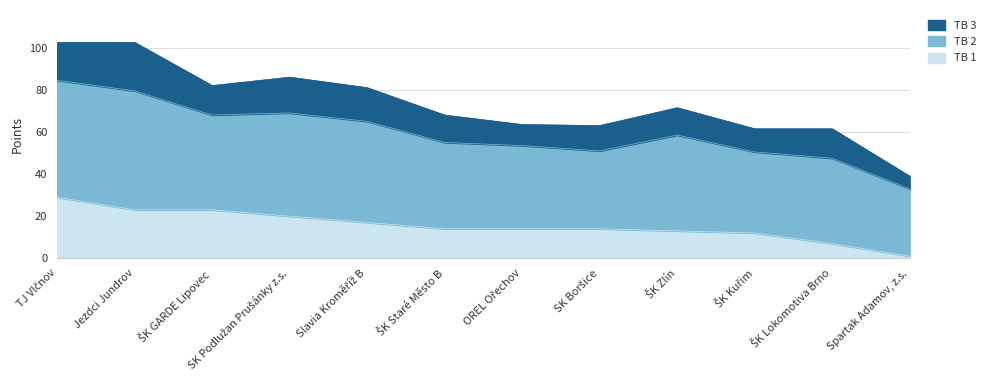

What is the difference between the maximum and second lowest values in the TB 3 series?

13.0